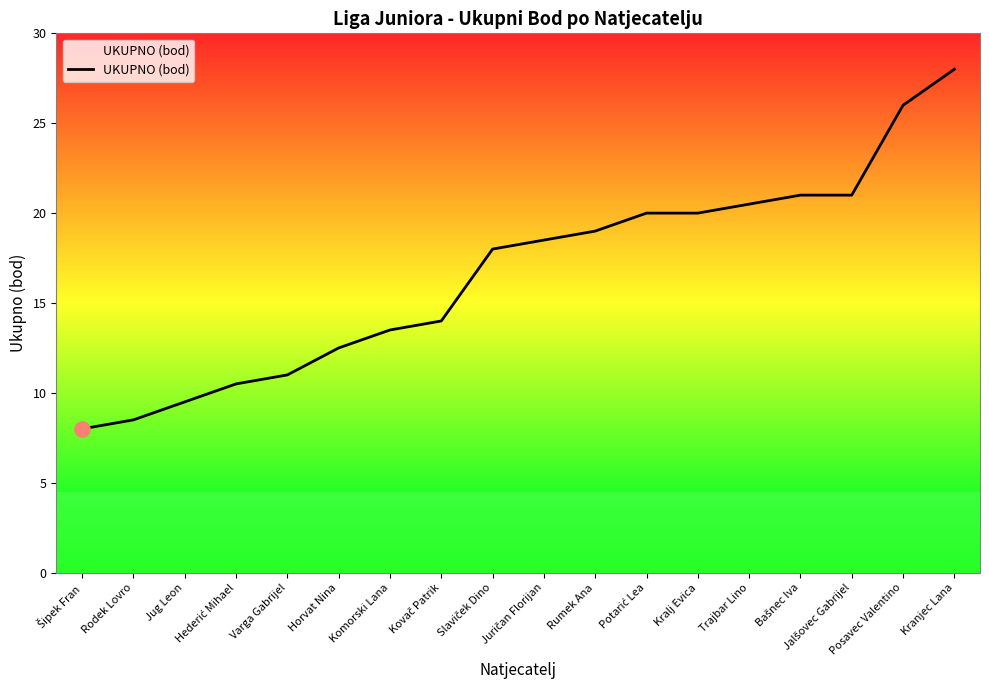

Between Varga Gabrijel and Rumek Ana, which is larger?

Rumek Ana